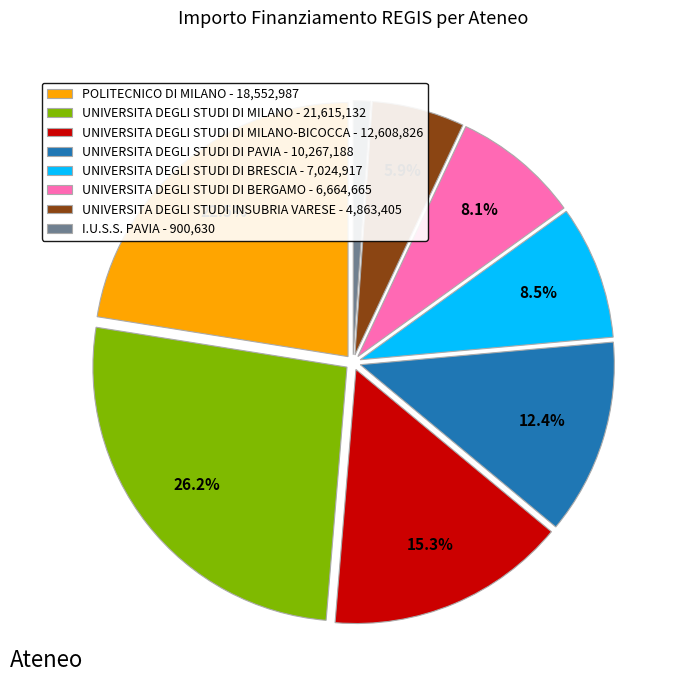

What is the smallest slice in the pie chart?

I.U.S.S. PAVIA - 900,630